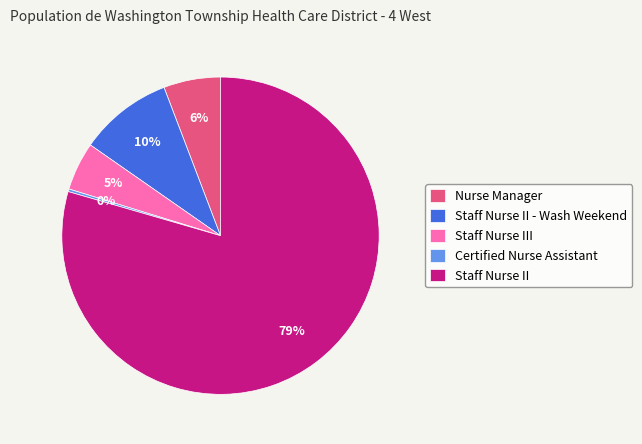

To the nearest percent, what is the difference between the Staff Nurse II - Wash Weekend and Nurse Manager slice percentages?

4%